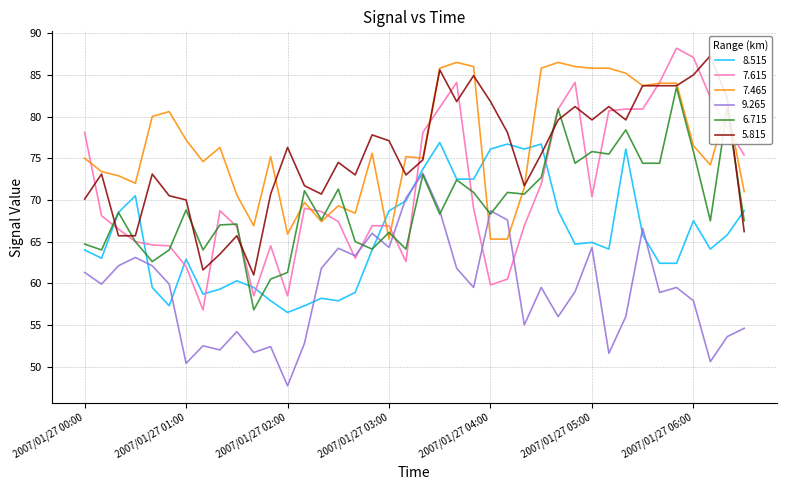

What is the minimum value for   9.265?

47.7